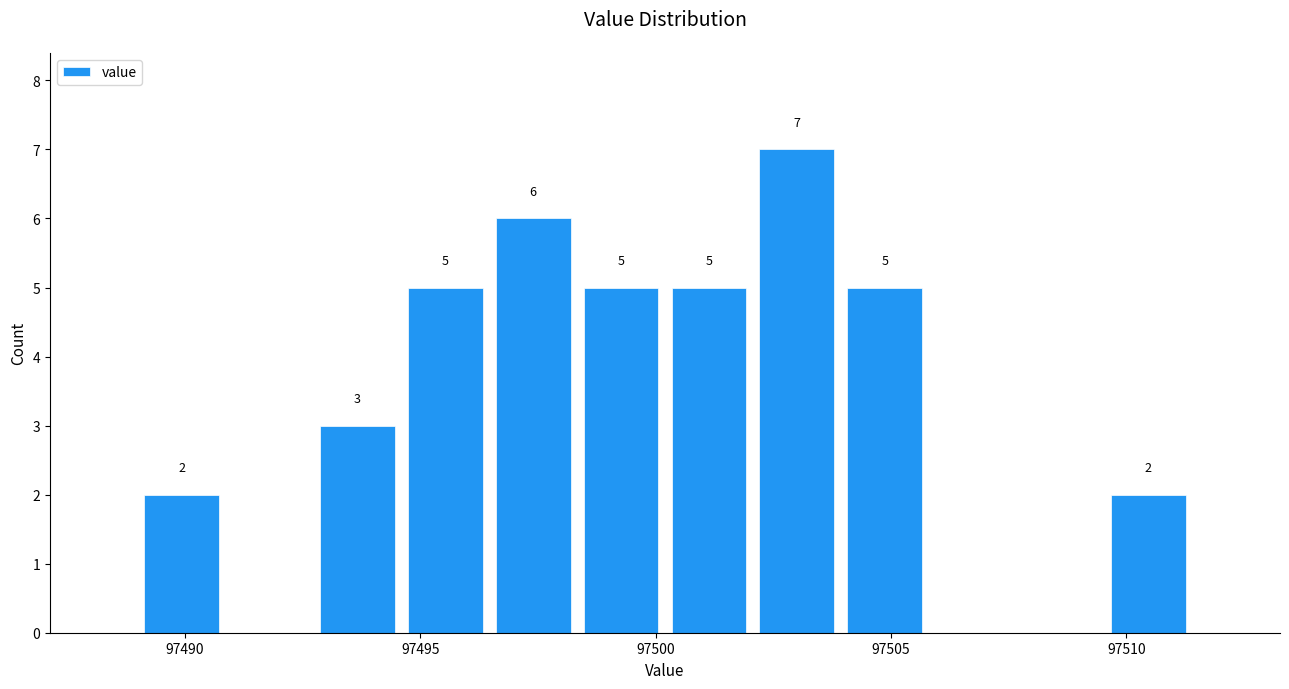

Read against the x-axis, roughly where is the centre of the tallest bar?

97503.0